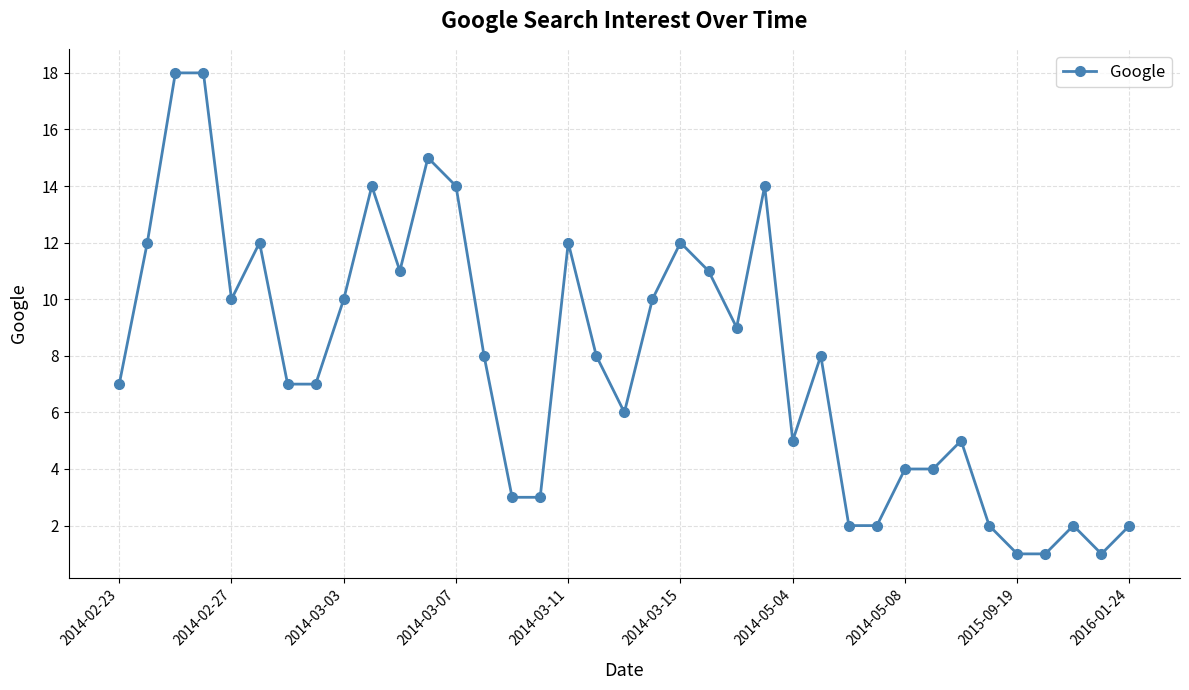

How many lines are shown in the chart?

1